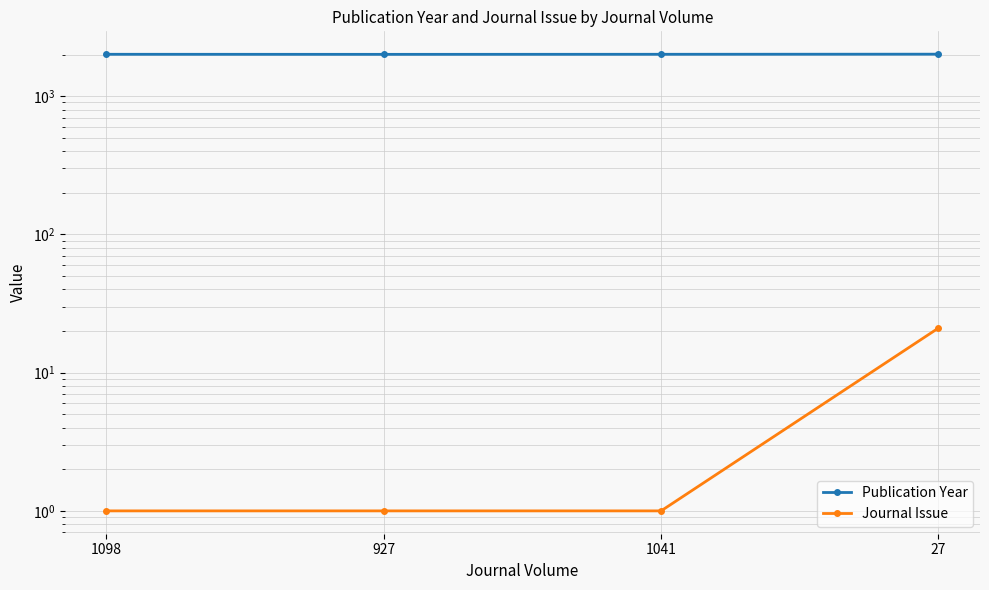

What is the difference between the highest and lowest values at 1041?

2007